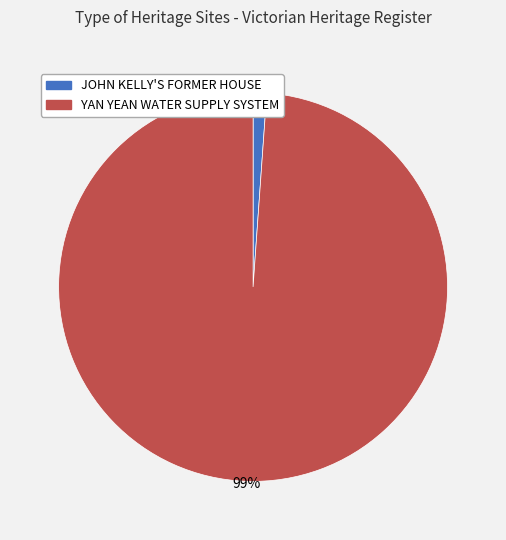

Between JOHN KELLY'S FORMER HOUSE and YAN YEAN WATER SUPPLY SYSTEM, which is larger?

YAN YEAN WATER SUPPLY SYSTEM